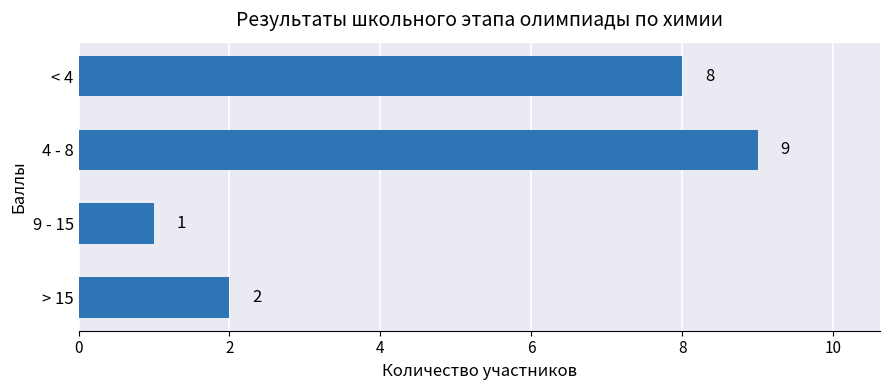

The value at > 15 is 4. True or false?

False